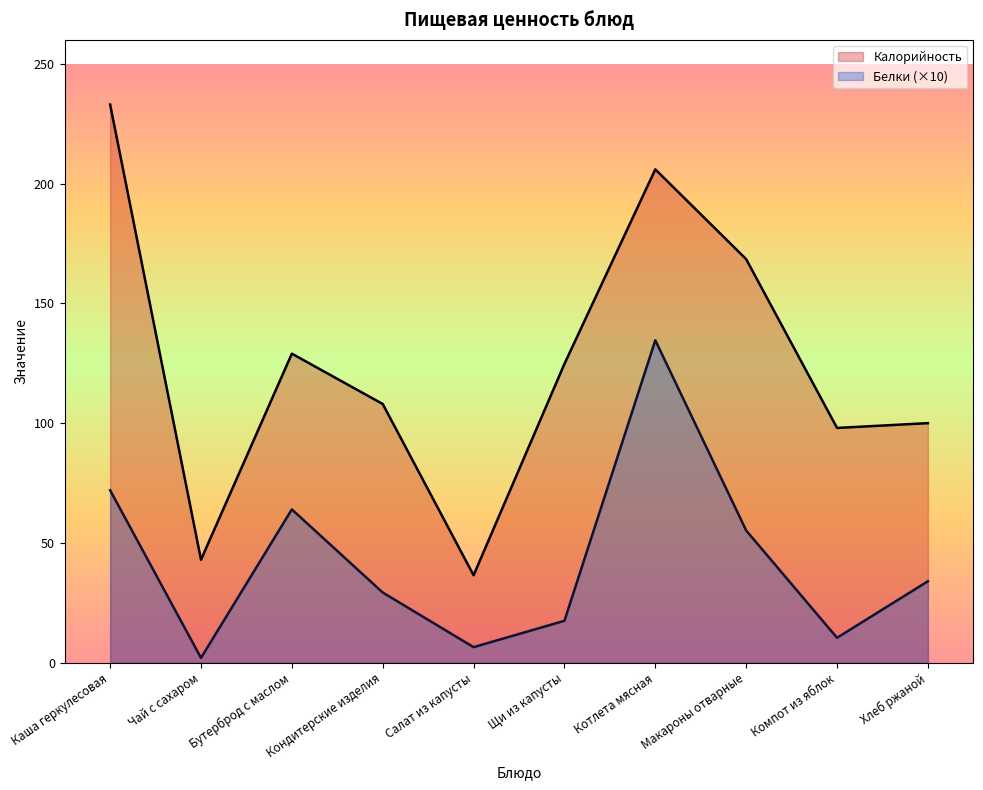

How many interior local peaks does the Калорийность series have?

2